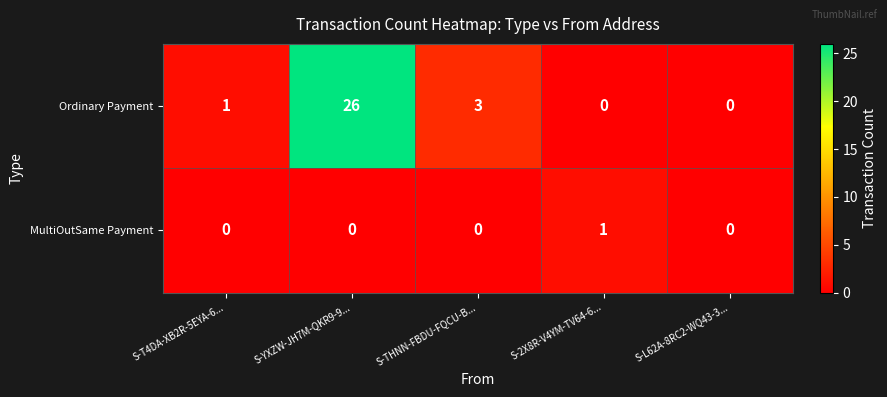

At which category is the sum across all series the highest?

S-YXZW-JH7M-QKR9-9...